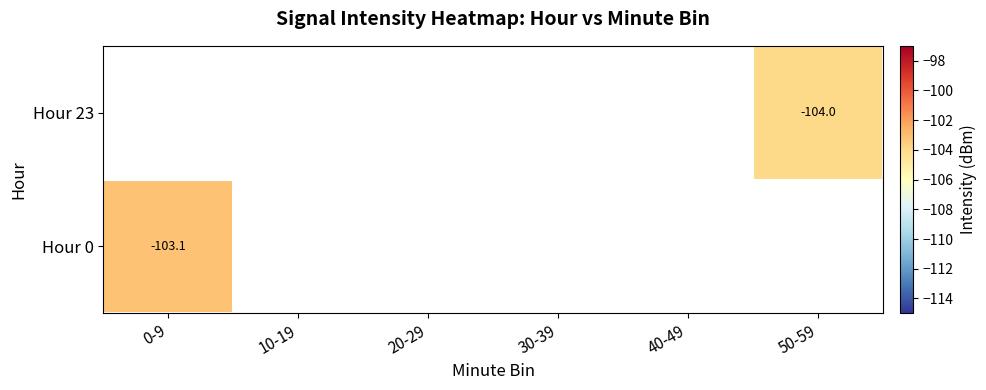

Is the value of Hour 23 at 30-39 greater than the value of Hour 0 at 10-19?

No